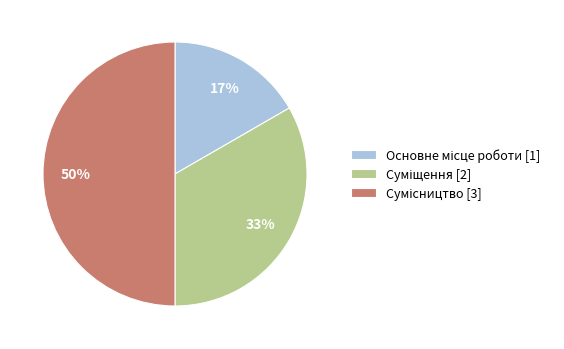

Count the number of slices in the pie.

3